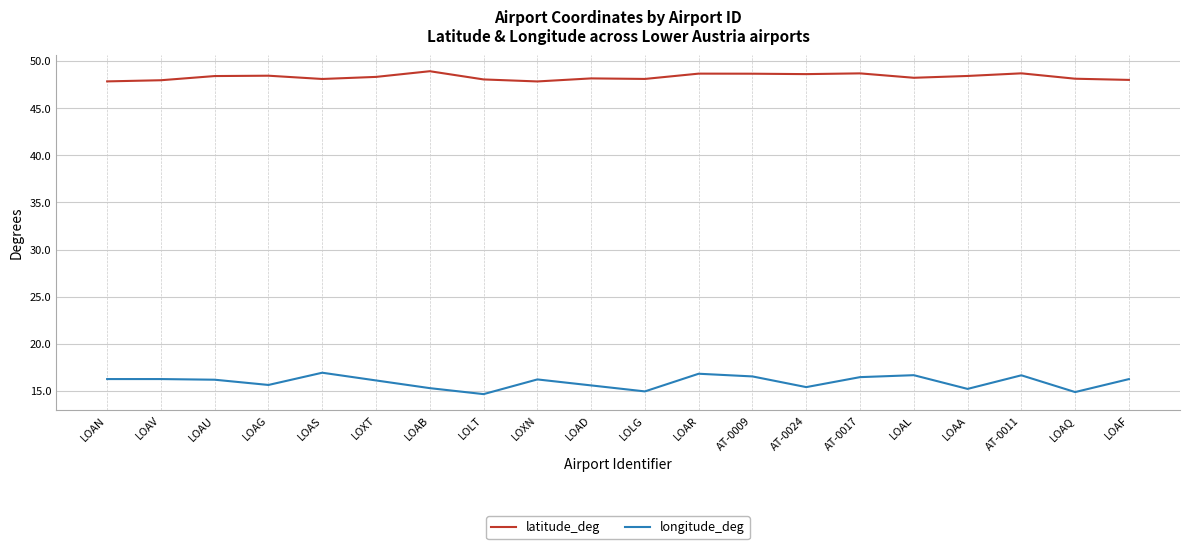

What position from the right is LOXN?

12